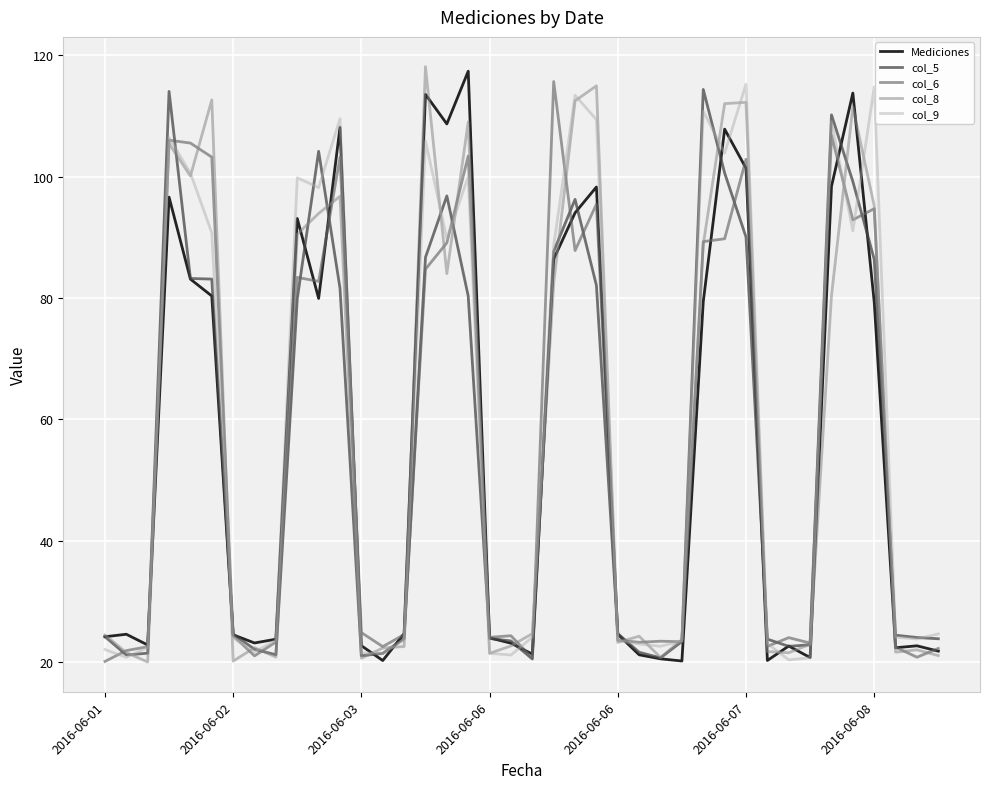

What is the smallest value displayed?

20.0